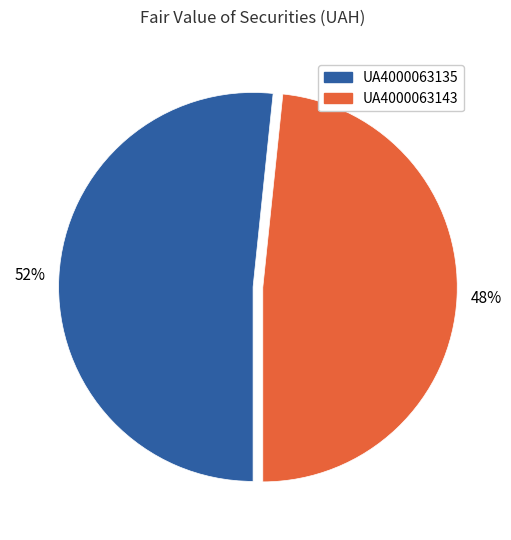

Is there a majority slice in this chart?

Yes